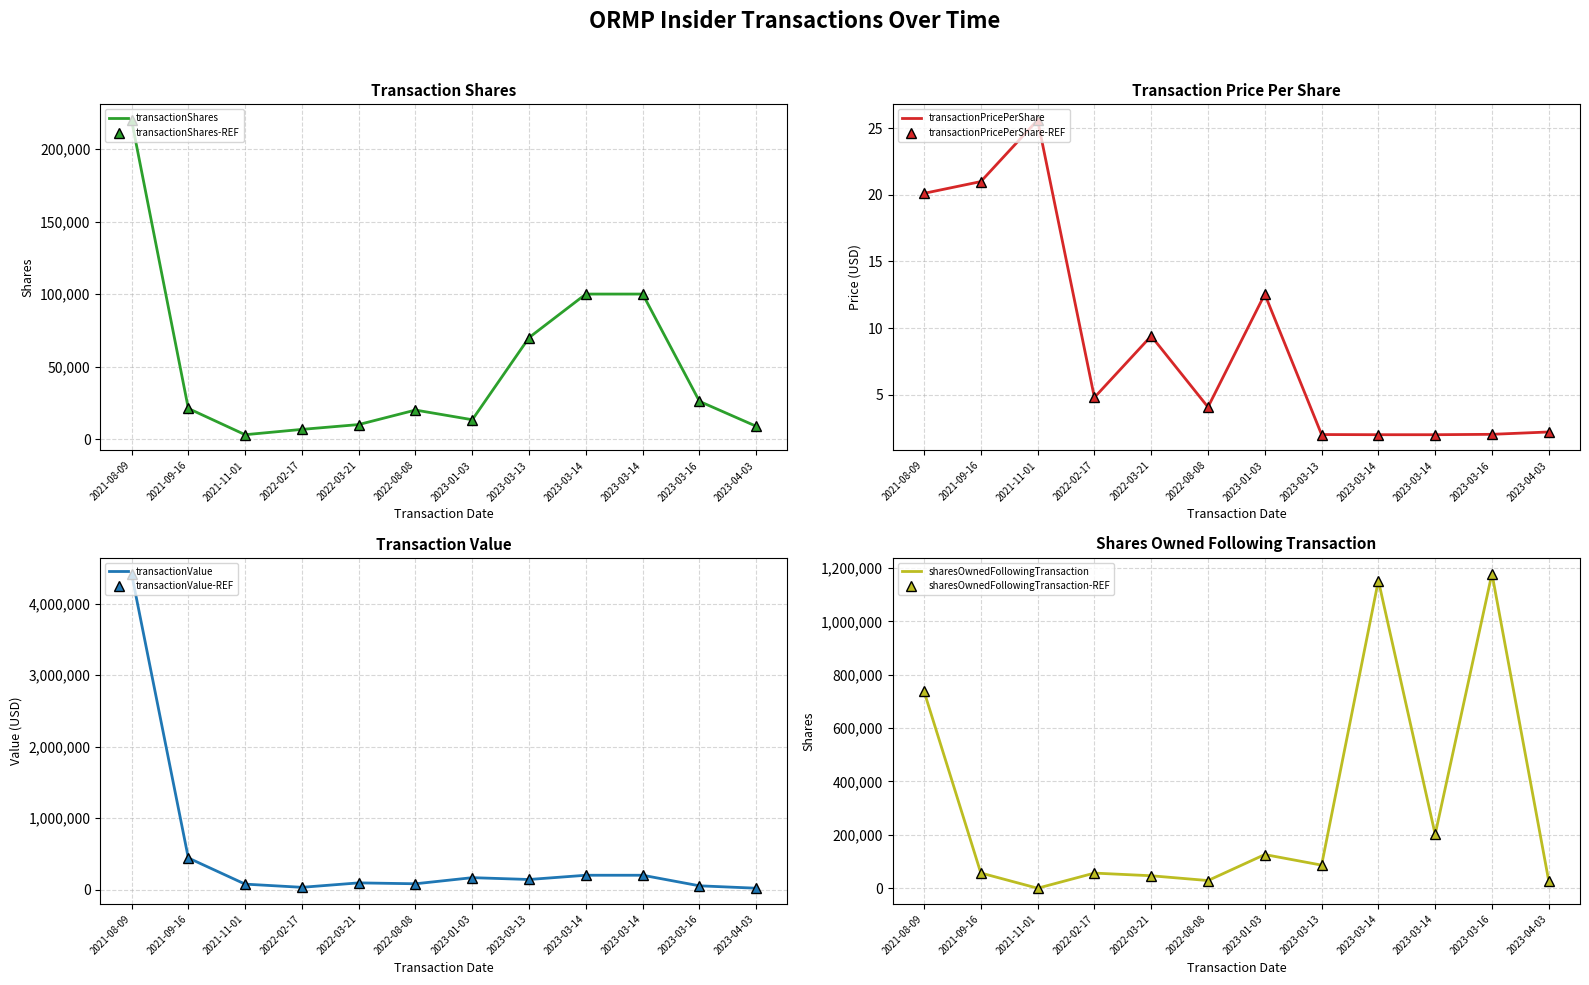

At which category does transactionPricePerShare reach its first local valley?

2022-02-17